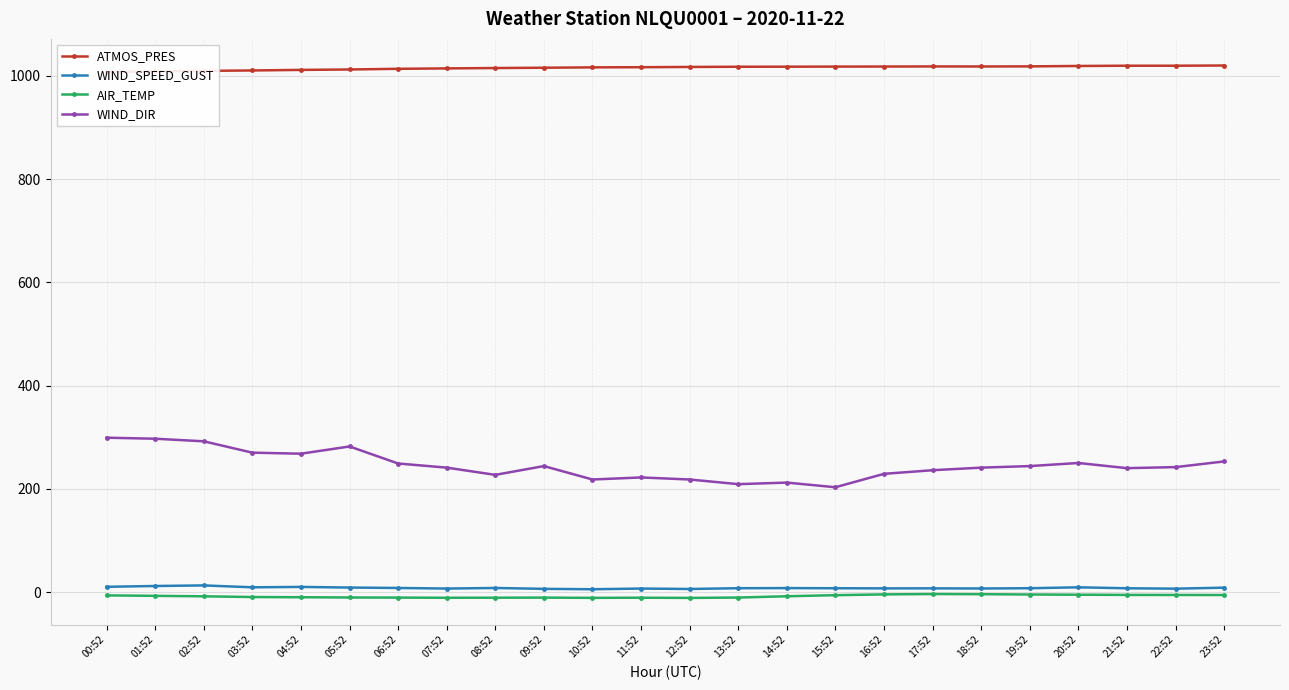

Does the chart display data point markers on the line(s)?

Yes